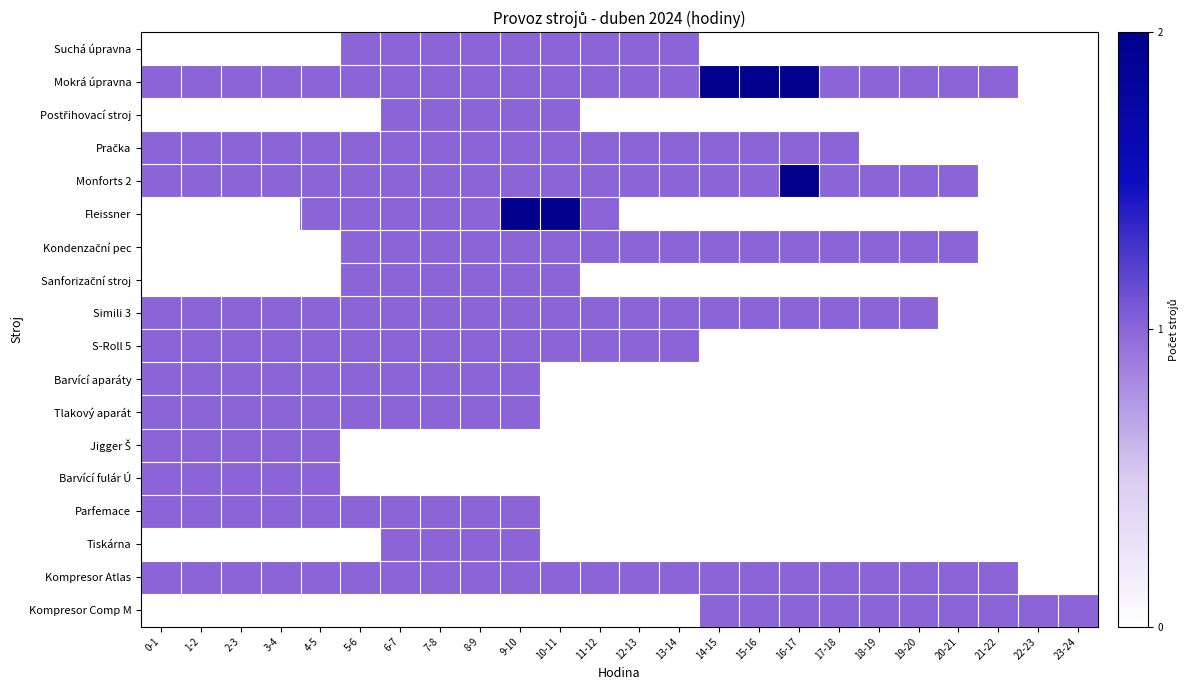

What is the spread (max minus min) of values at 5-6?

1